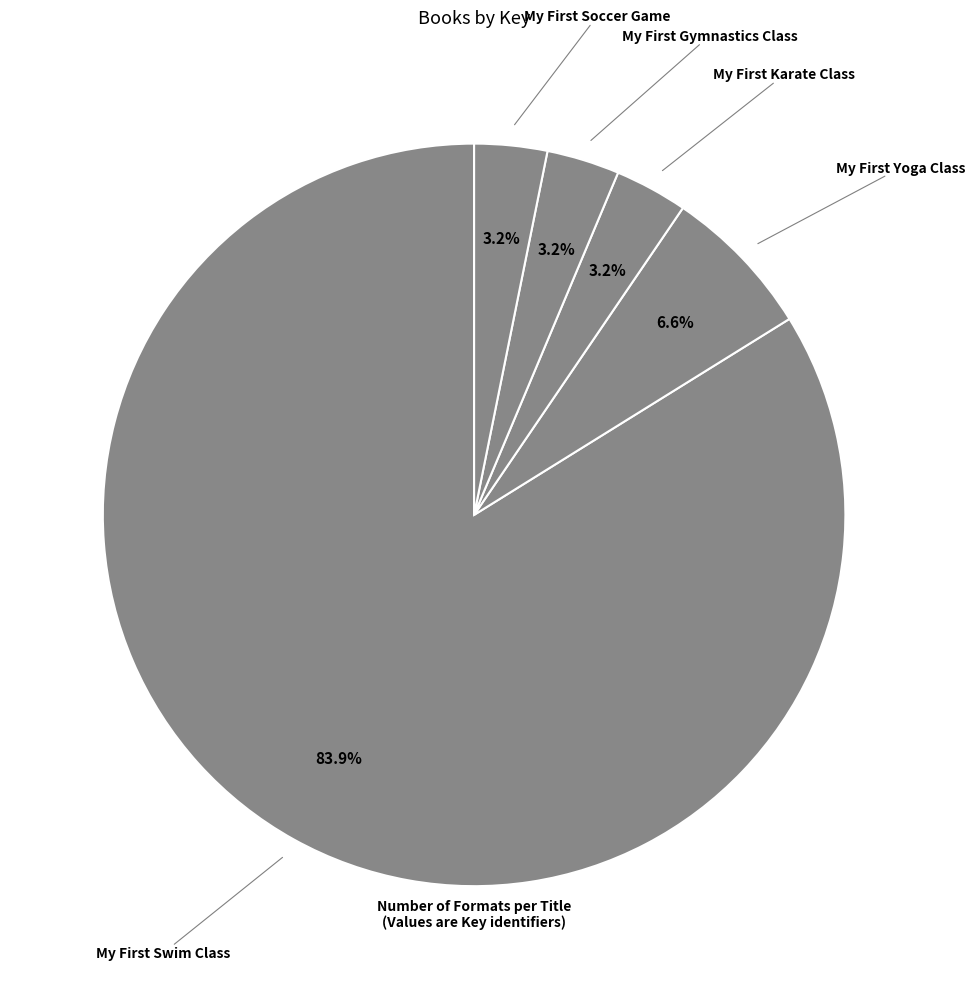

What is the majority slice?

My First Swim Class